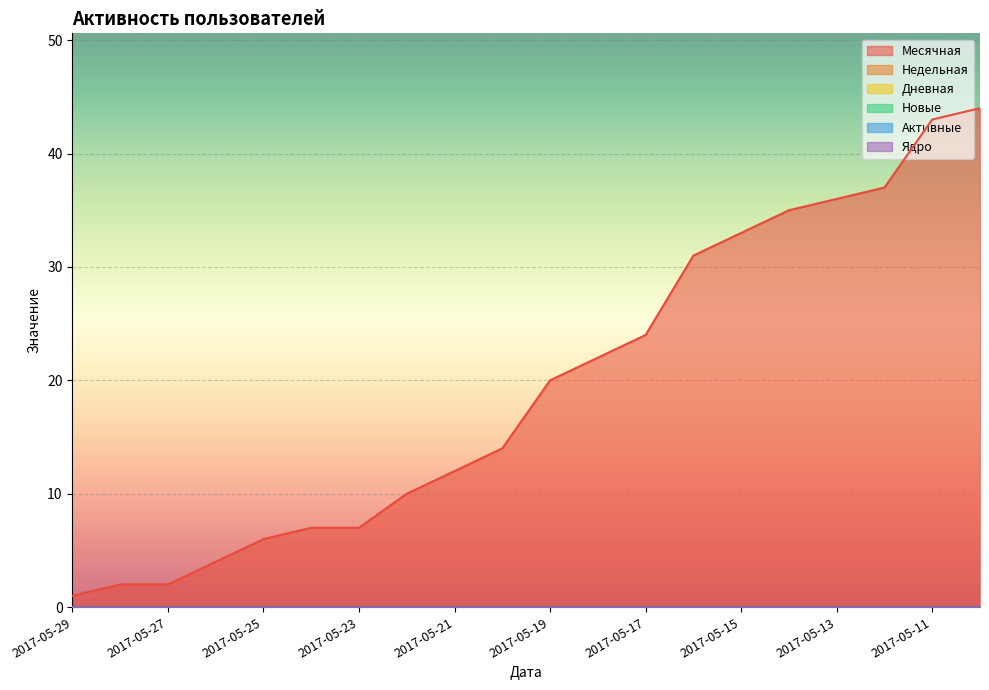

List the series in order of their peak value, highest first.

Месячная, Недельная, Дневная, Новые, Активные, Ядро